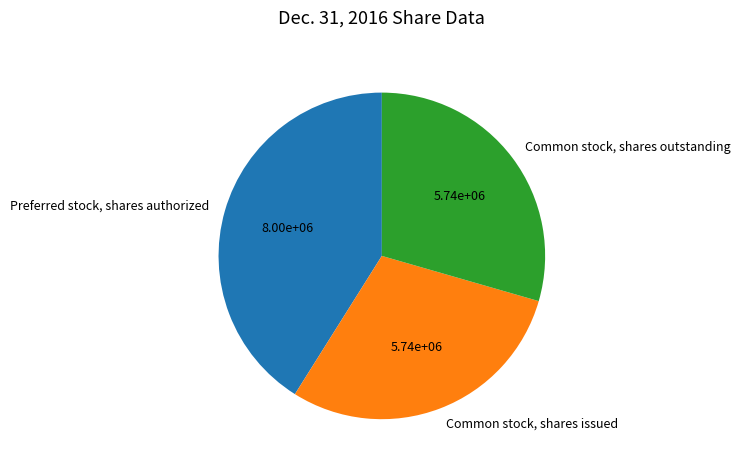

Approximately how many times larger is the value at Preferred stock, shares authorized compared to Common stock, shares issued?

1.4